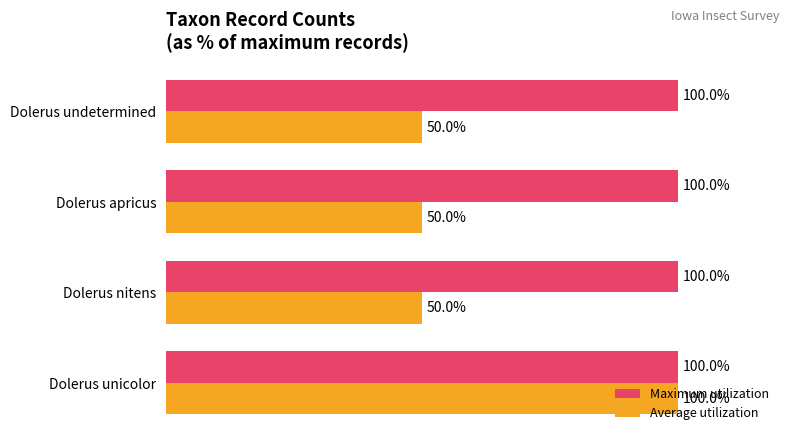

At which category is the sum across all series the highest?

Dolerus unicolor